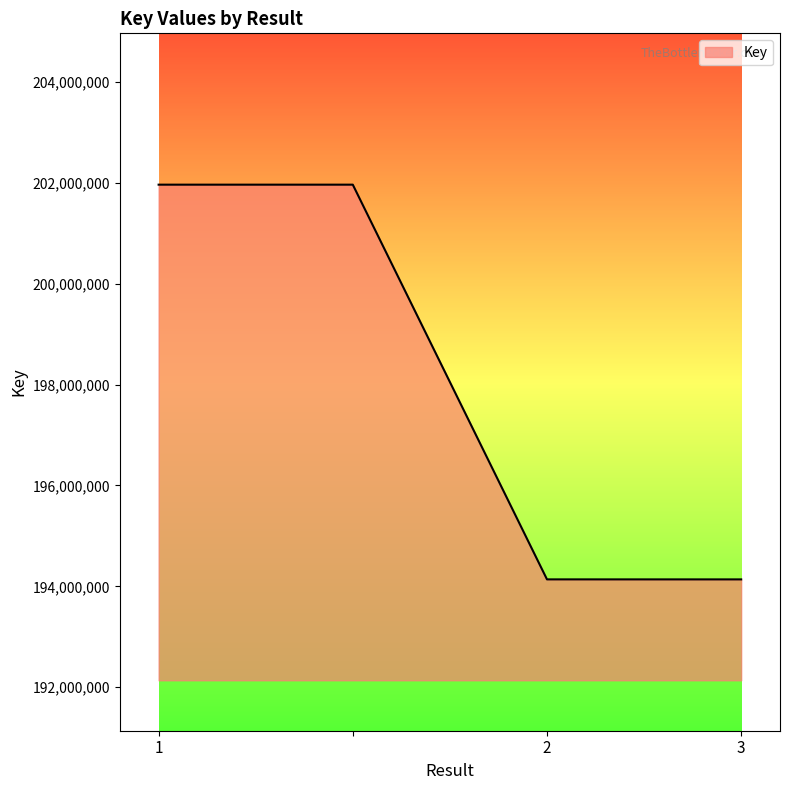

What is the maximum value shown in the chart?

201962049